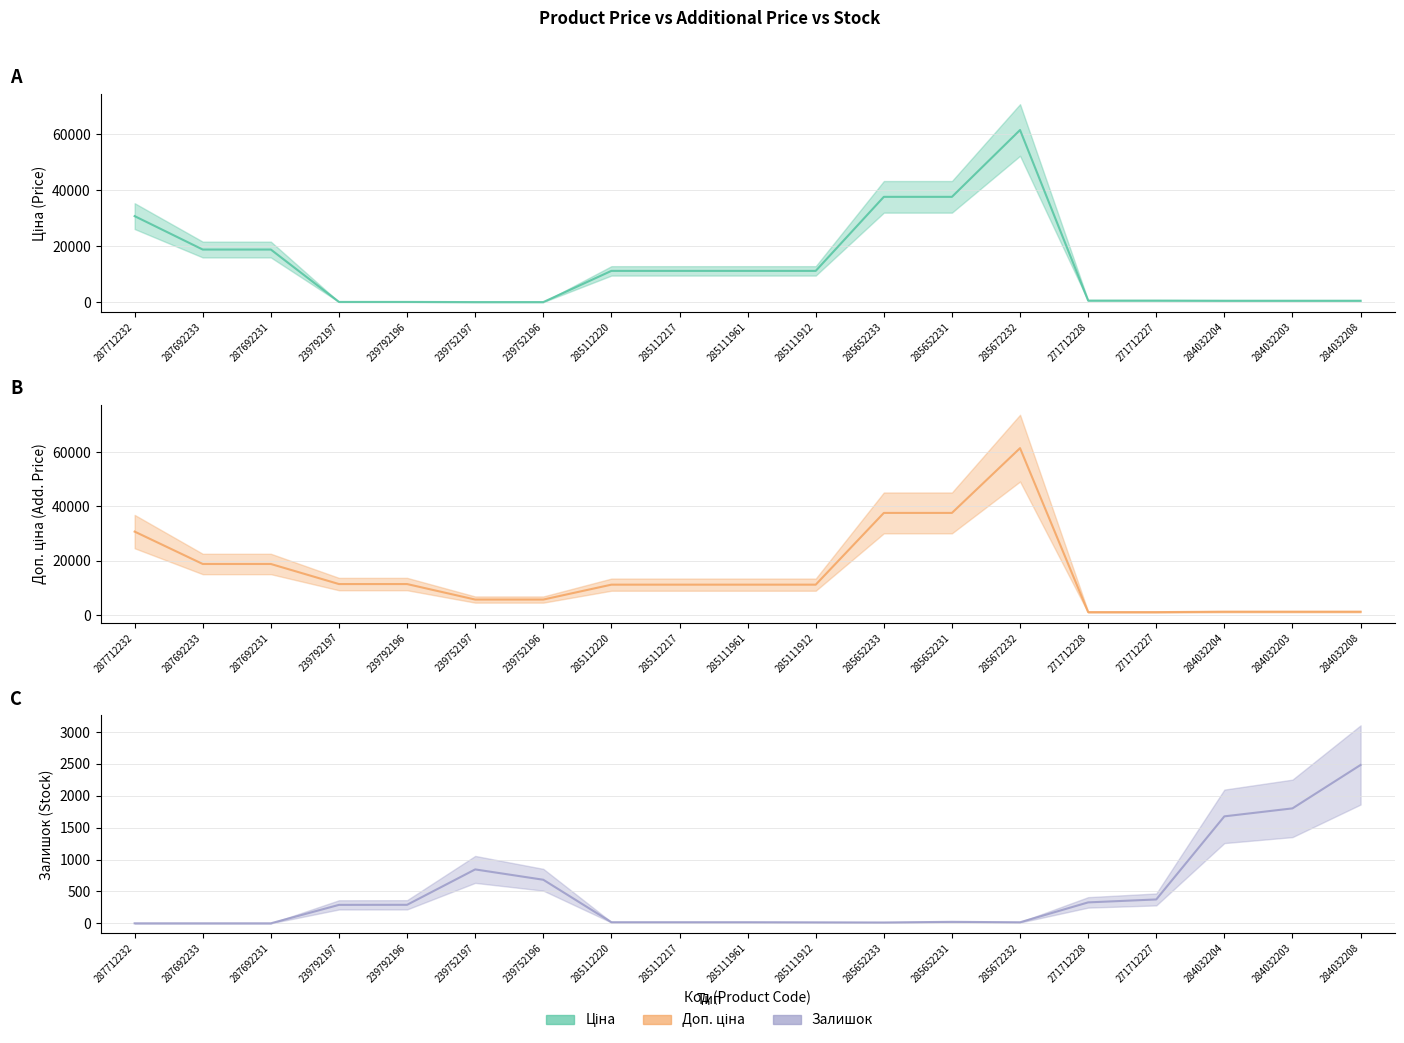

Reading left to right, list all the values displayed in this chart.

Ціна: 30717.1	18796.8	18796.8	114.1	114.1	57.0	57.0	11188.2	11188.2	11188.2	11188.2	37593.6	37593.6	61434.3	589.9	589.9	539.0	539.0	539.0
Доп. ціна: 30717.1	18796.8	18796.8	11410.0	11410.0	5705.0	5705.0	11188.2	11188.2	11188.2	11188.2	37593.6	37593.6	61434.3	1081.7	1081.7	1235.4	1235.4	1235.4
Залишок: 0.0	0.0	0.0	289.0	290.0	845.0	683.0	17.0	17.0	17.0	15.0	13.0	23.0	16.0	328.0	374.0	1677.0	1802.0	2483.0